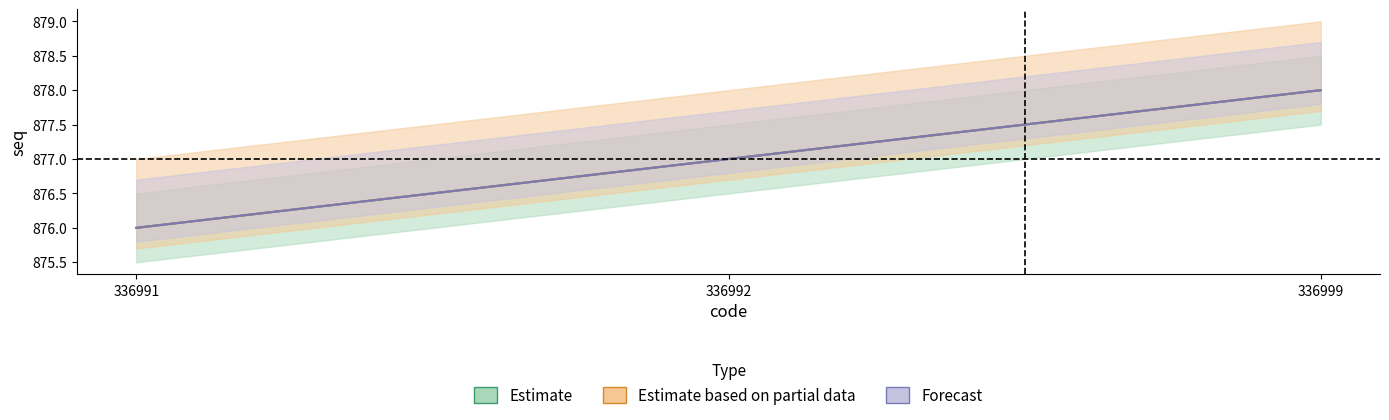

Does the chart have visible grid lines?

No